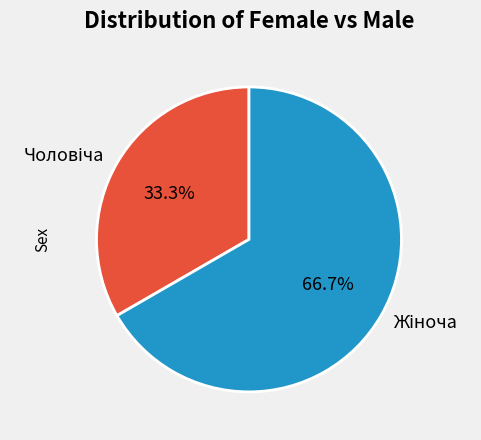

Does any single category account for the majority?

Yes